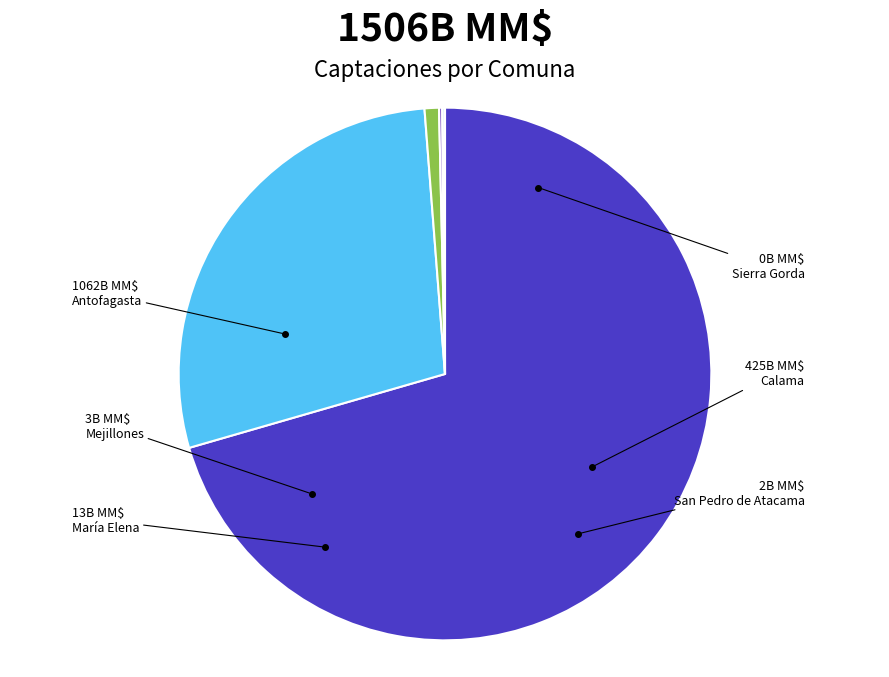

Is there a majority slice in this chart?

Yes